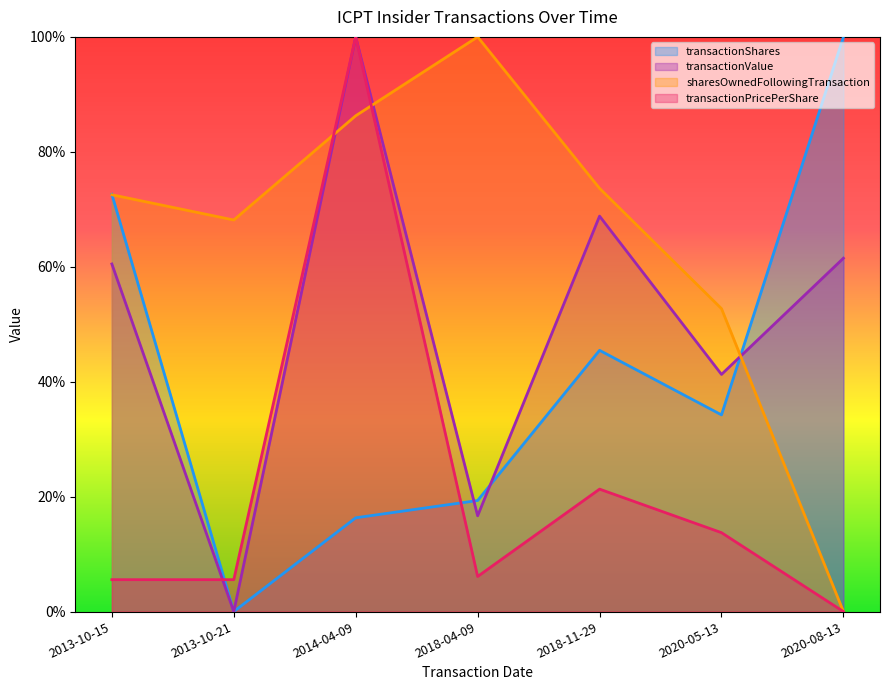

Reading left to right, extract all data points from this chart.

transactionShares: 2013-10-15=0.7	2013-10-21=0.0	2014-04-09=0.2	2018-04-09=0.2	2018-11-29=0.5	2020-05-13=0.3	2020-08-13=1.0
transactionValue: 2013-10-15=0.6	2013-10-21=0.0	2014-04-09=1.0	2018-04-09=0.2	2018-11-29=0.7	2020-05-13=0.4	2020-08-13=0.6
sharesOwnedFollowingTransaction: 2013-10-15=0.7	2013-10-21=0.7	2014-04-09=0.9	2018-04-09=1.0	2018-11-29=0.7	2020-05-13=0.5	2020-08-13=0.0
transactionPricePerShare: 2013-10-15=0.1	2013-10-21=0.1	2014-04-09=1.0	2018-04-09=0.1	2018-11-29=0.2	2020-05-13=0.1	2020-08-13=0.0